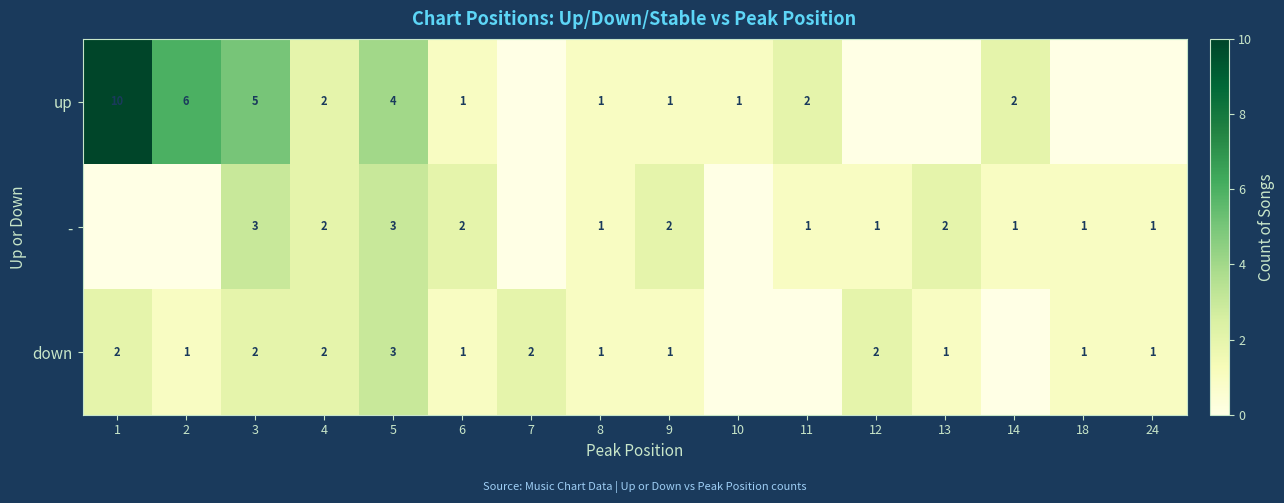

Which has a higher value, 2 or 8?

2